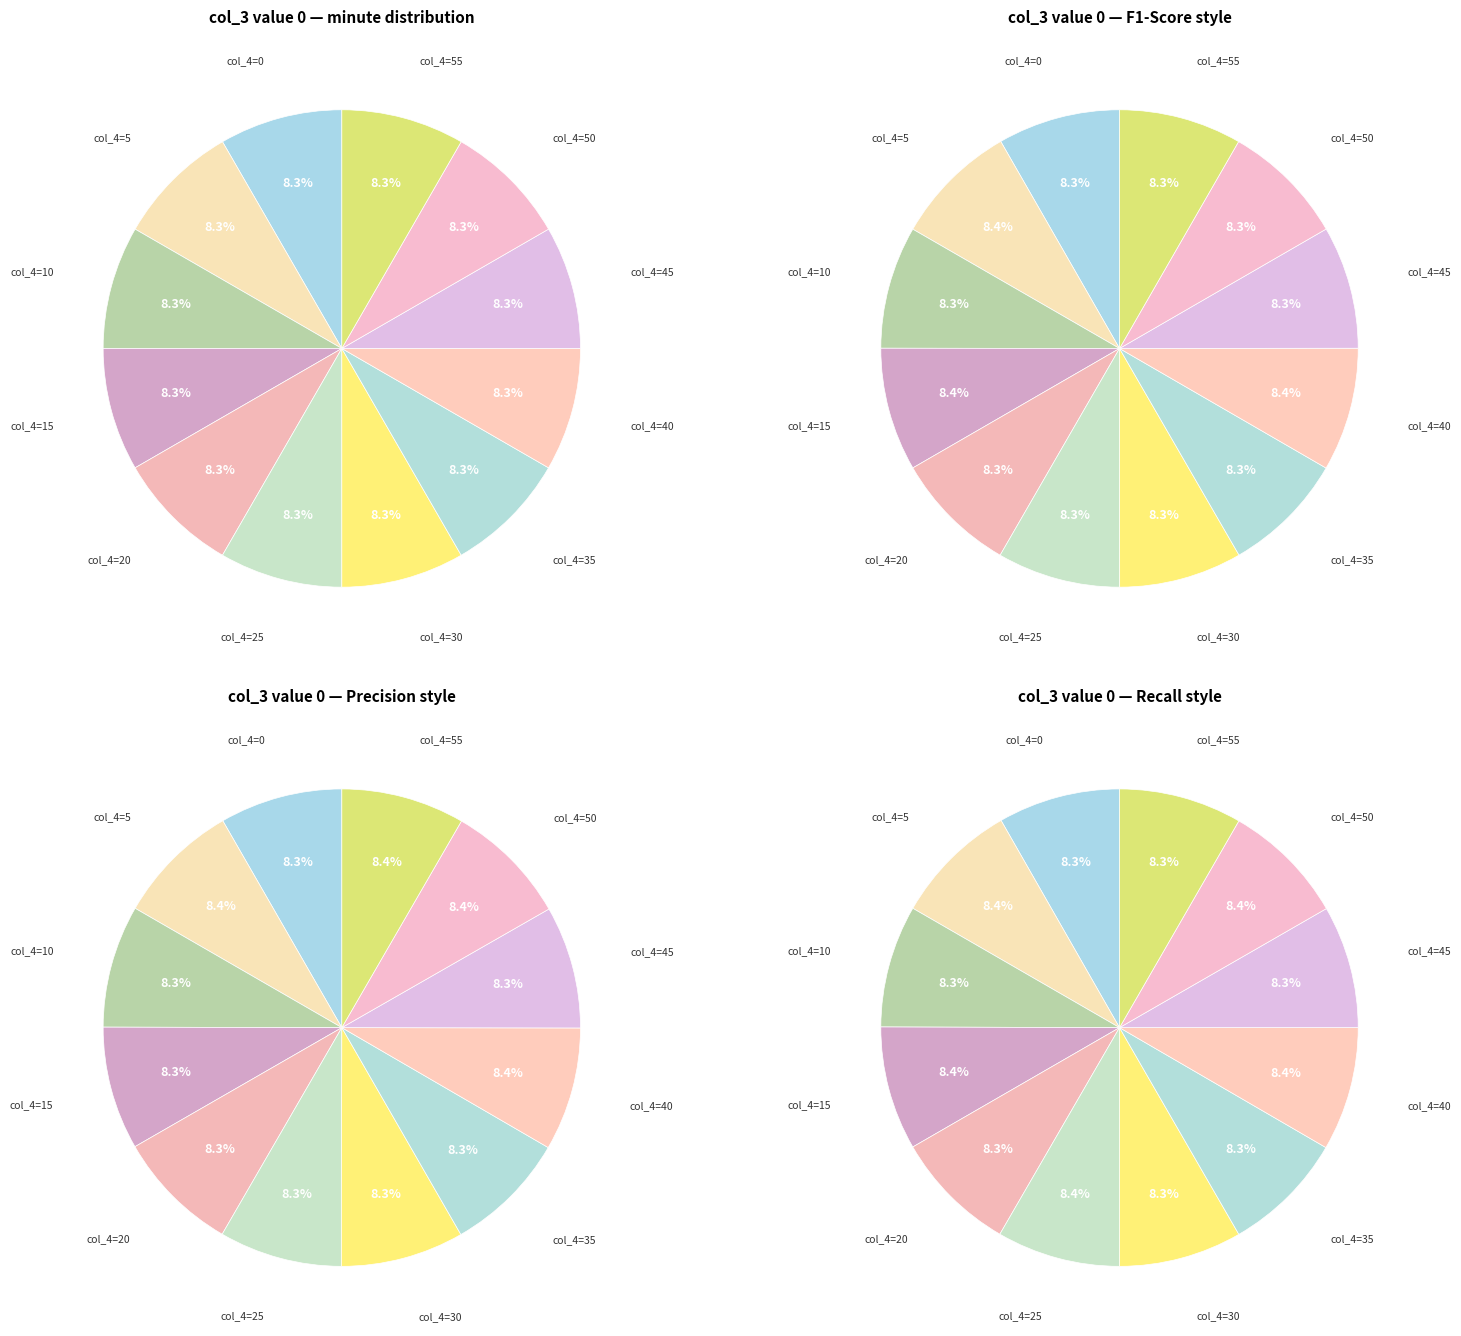

True or false: 55 accounts for 23% of the total.

False